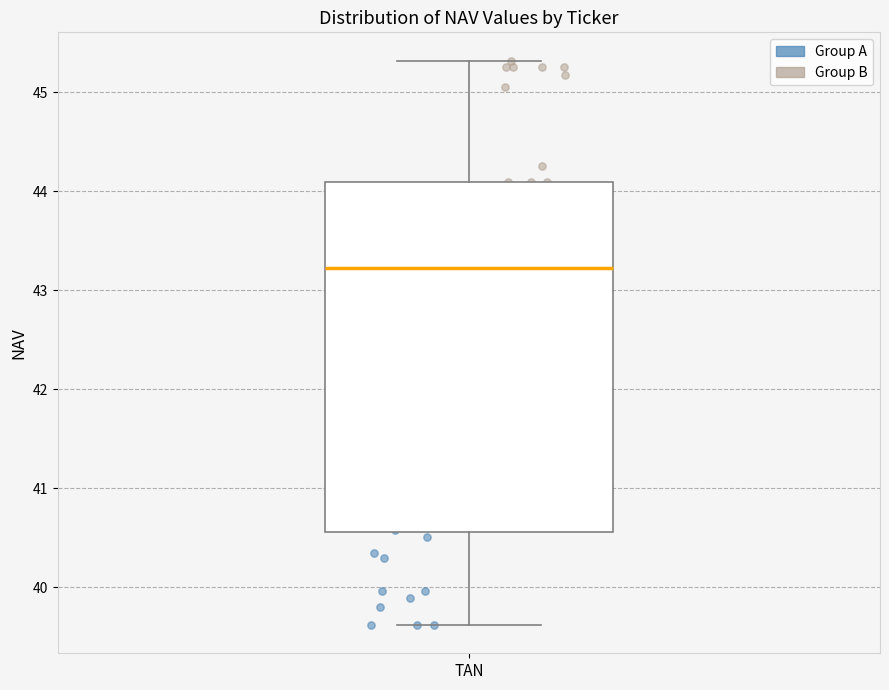

Where is the upper edge of the box for TAN on the y-axis? The values are not printed on the chart, so give them approximately, as read against the axis.

44.1